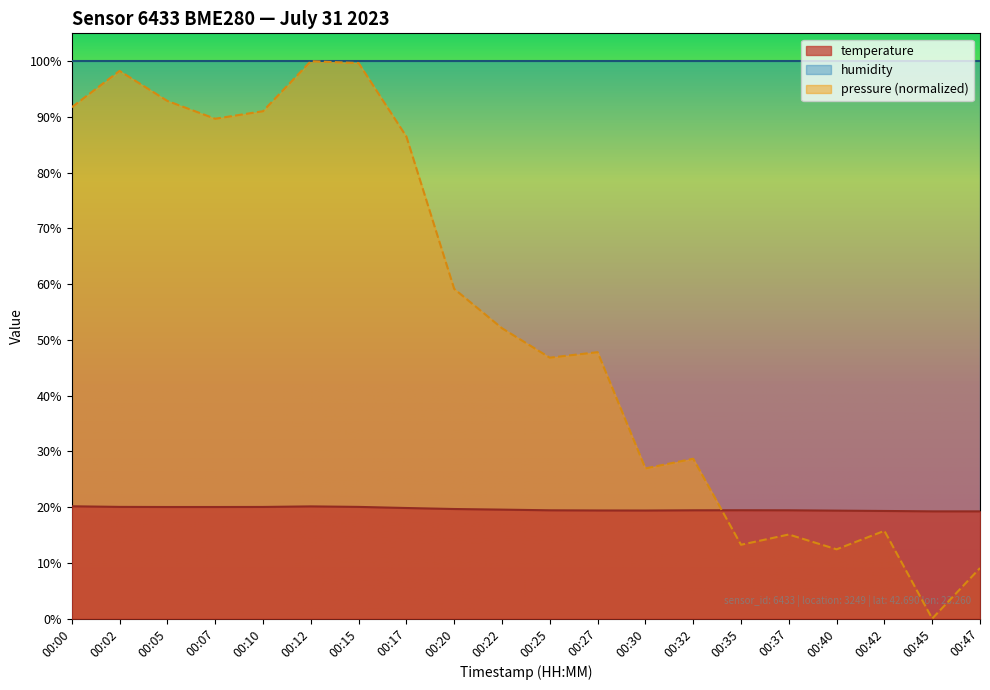

Where does the pressure_norm series first go above 52?

00:00